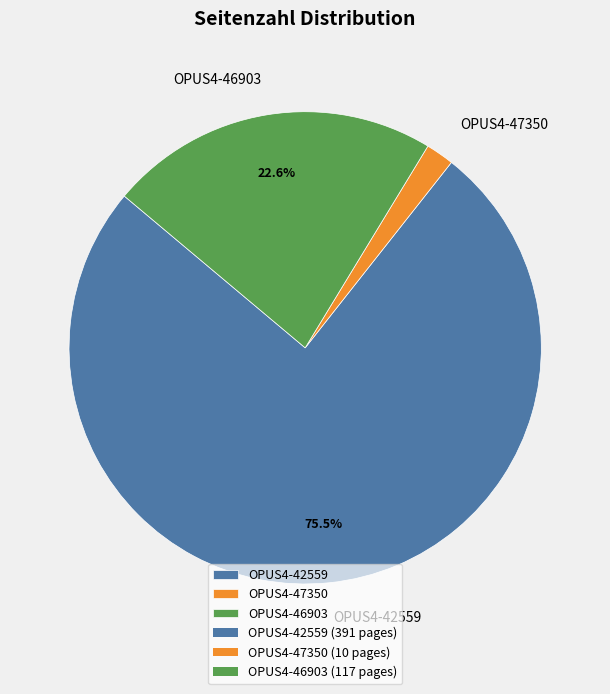

To the nearest percent, what is the difference between the largest and smallest slice percentages?

74%